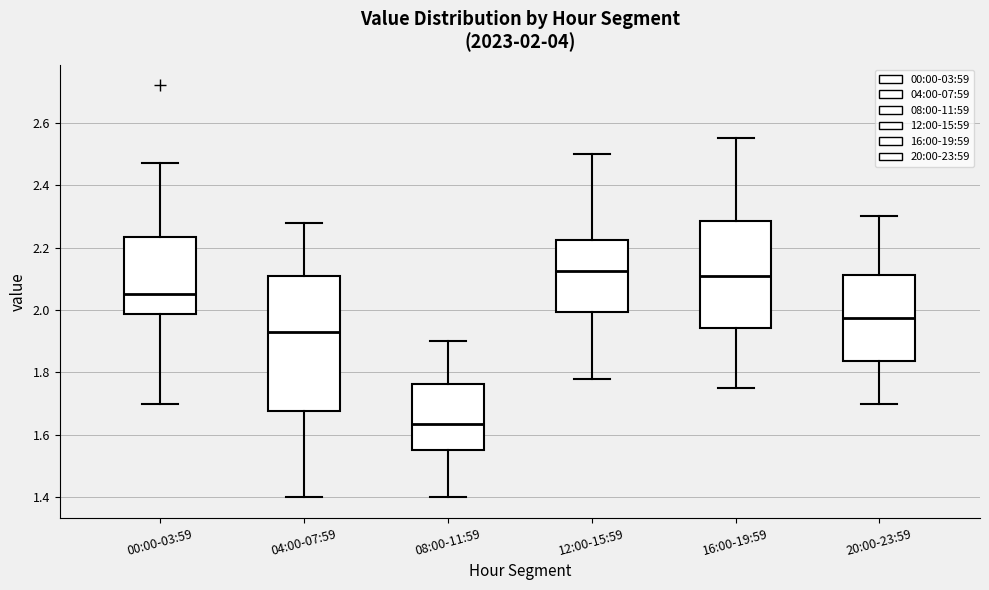

Comparing the boxes themselves (not the whiskers), which one is the tallest?

04:00-07:59